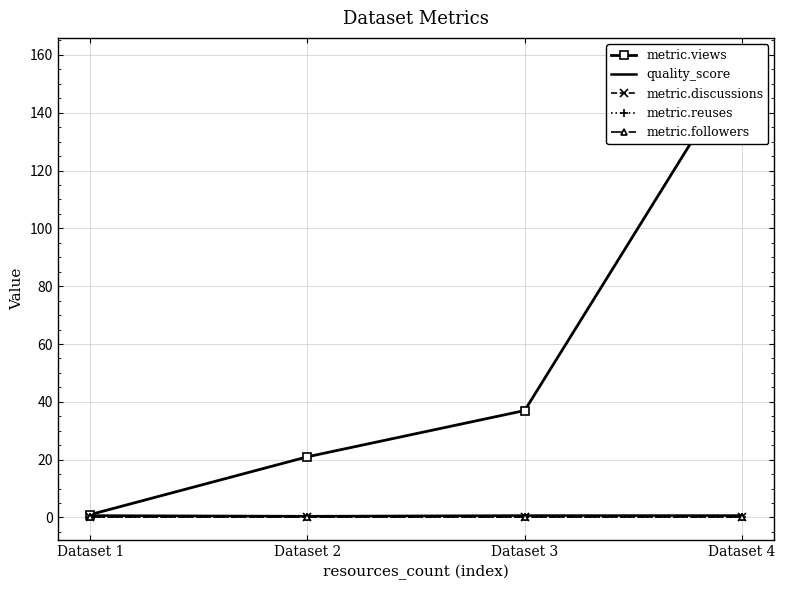

What is the maximum value shown in the chart?

158.0